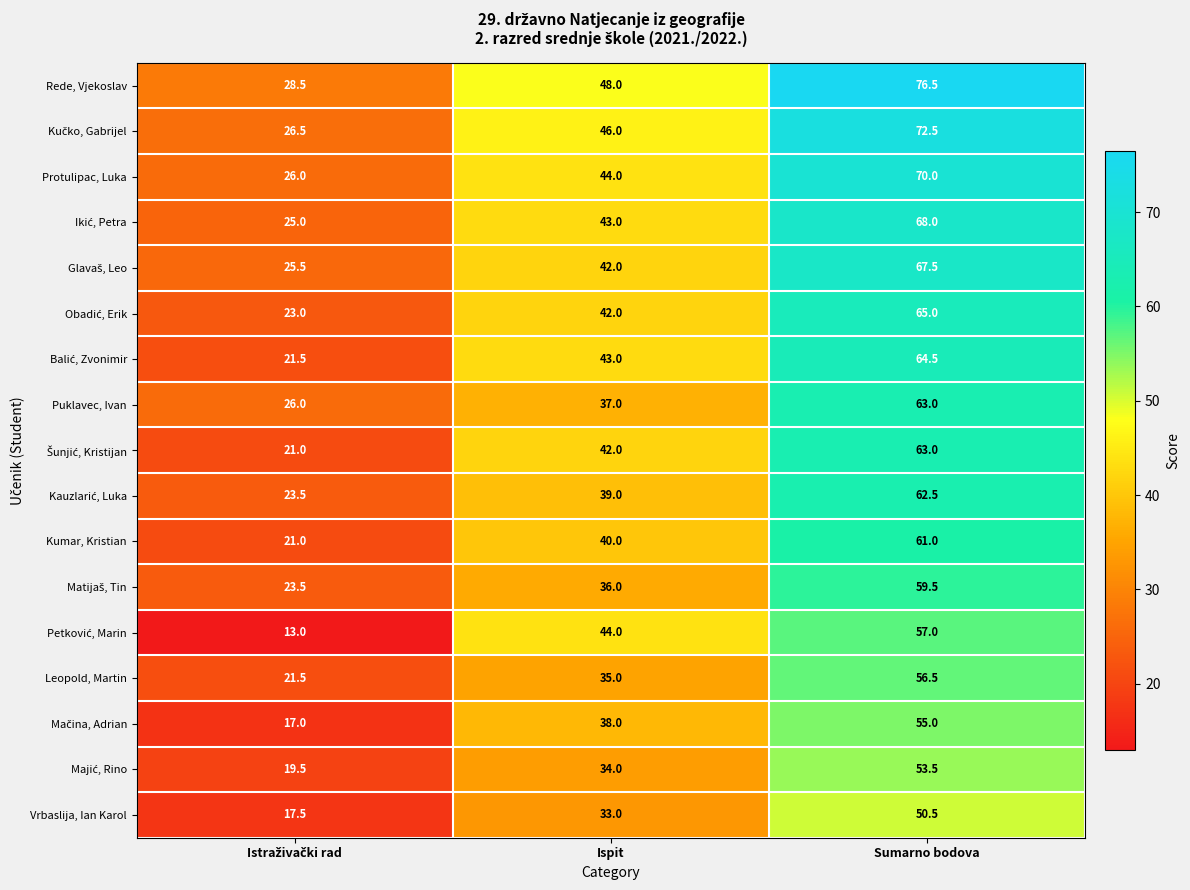

Which series has the largest total across all categories?

Rede, Vjekoslav